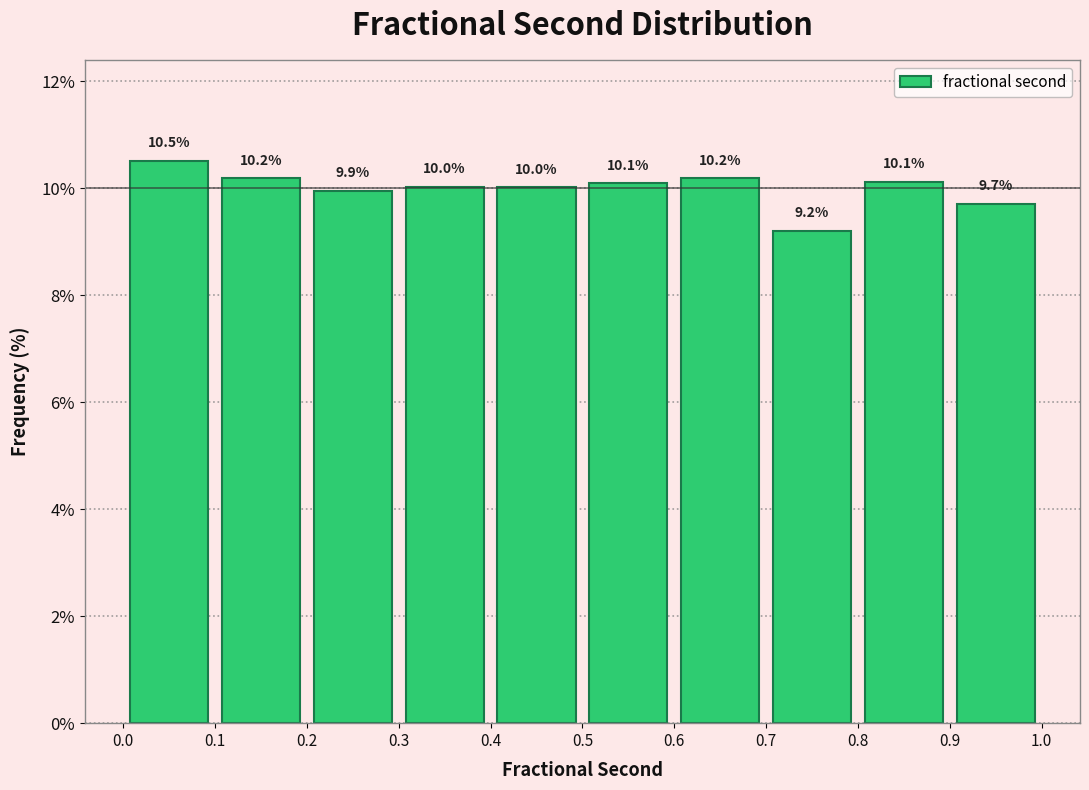

What is the height of the bar covering 0.7 to 0.8 on the x-axis?

9.2